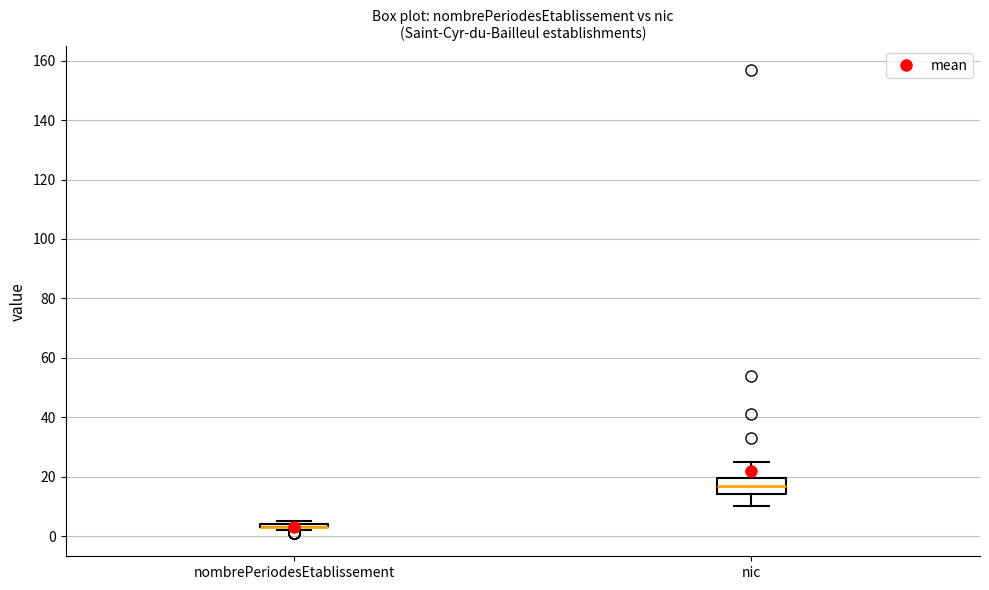

Where does the lower whisker of the box for nic end on the y-axis? The values are not printed on the chart, so give them approximately, as read against the axis.

10